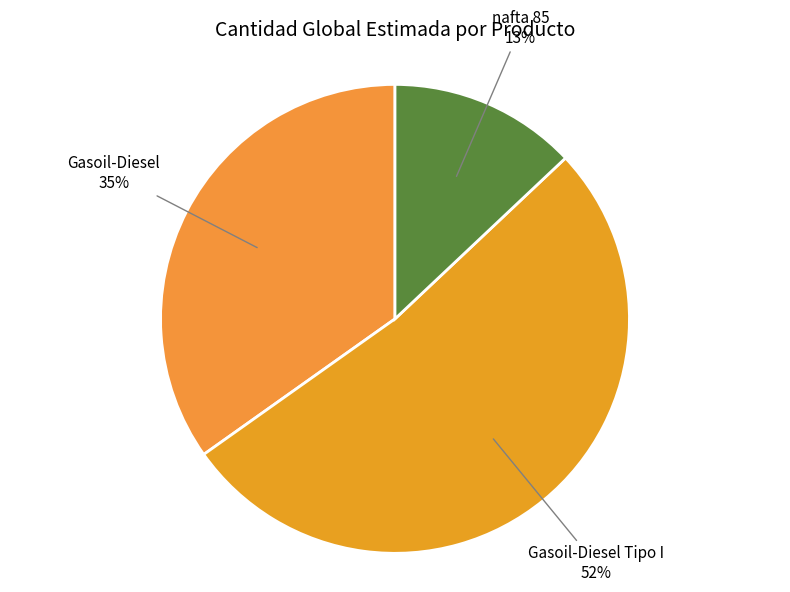

To the nearest percent, what is the difference between the largest and smallest slice percentages?

39%